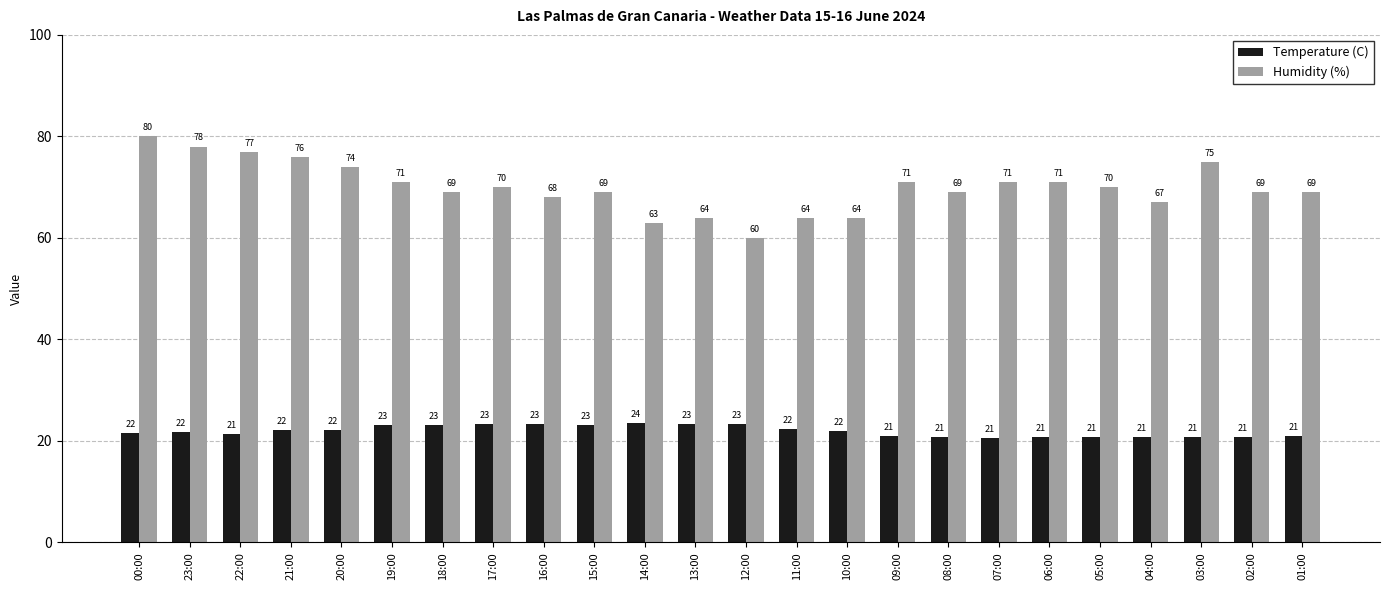

What is the minimum value for Temperature (C)?

20.6